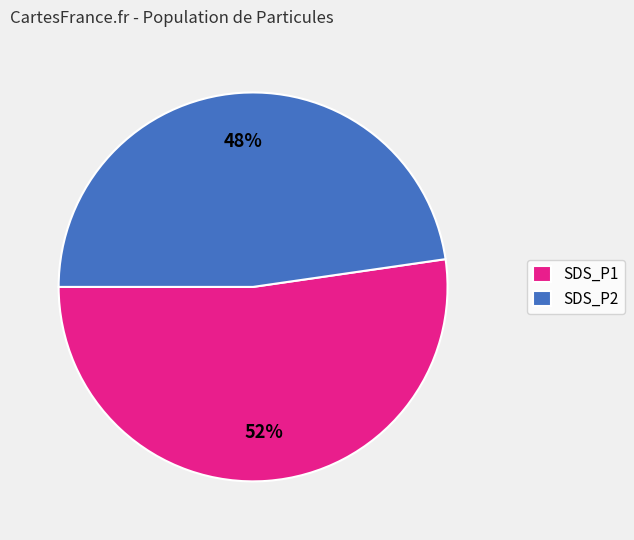

Which slice is the largest?

SDS_P1